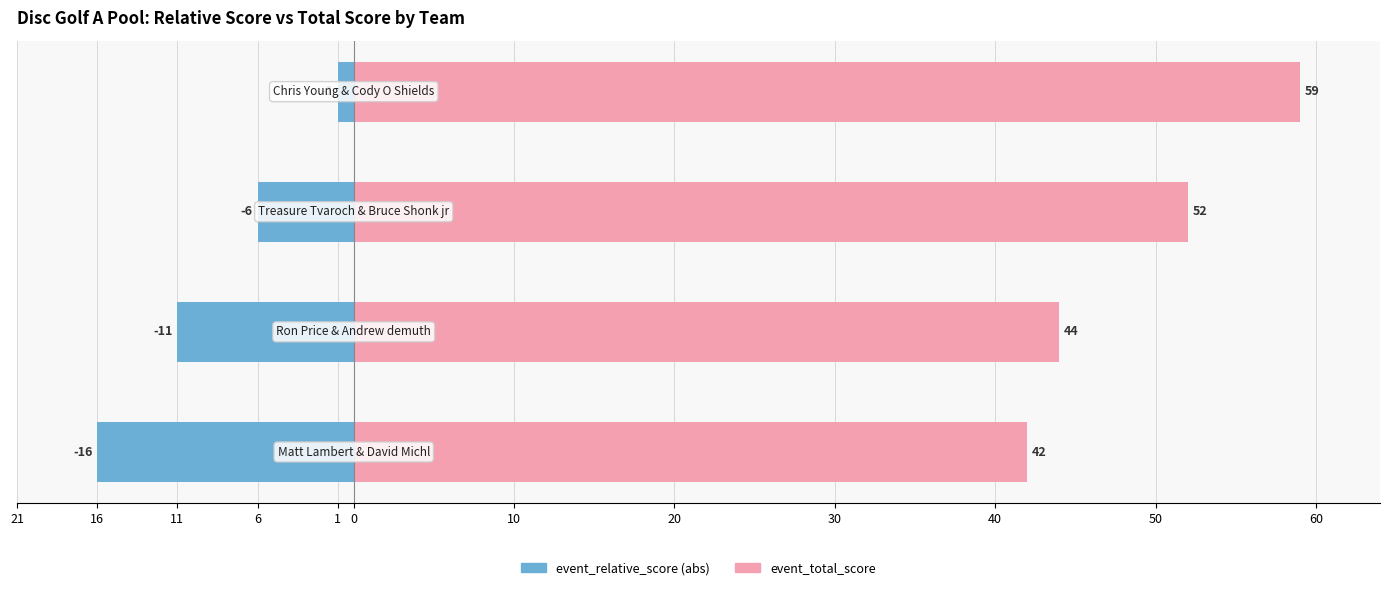

Rank the series by their maximum value, from highest to lowest.

event_total_score, event_relative_score